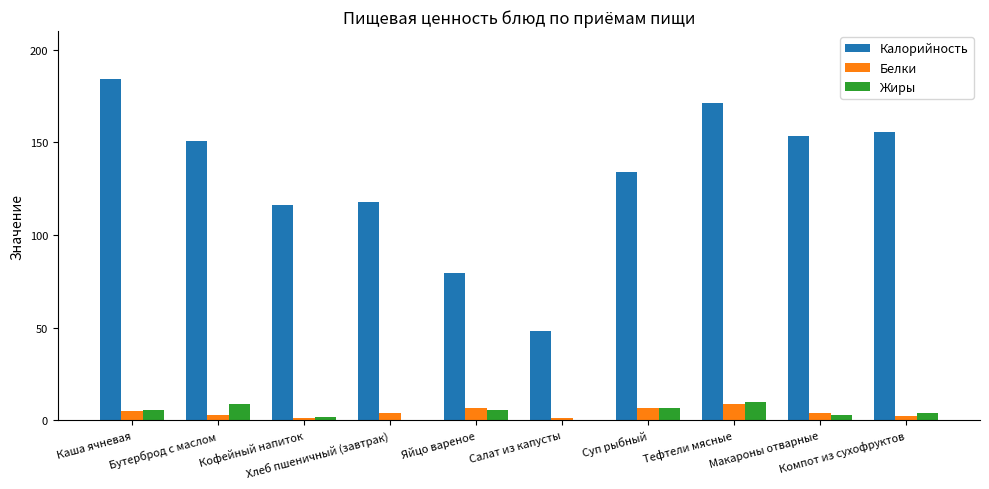

What is the total value across all series at Хлеб пшеничный (завтрак)?

122.1